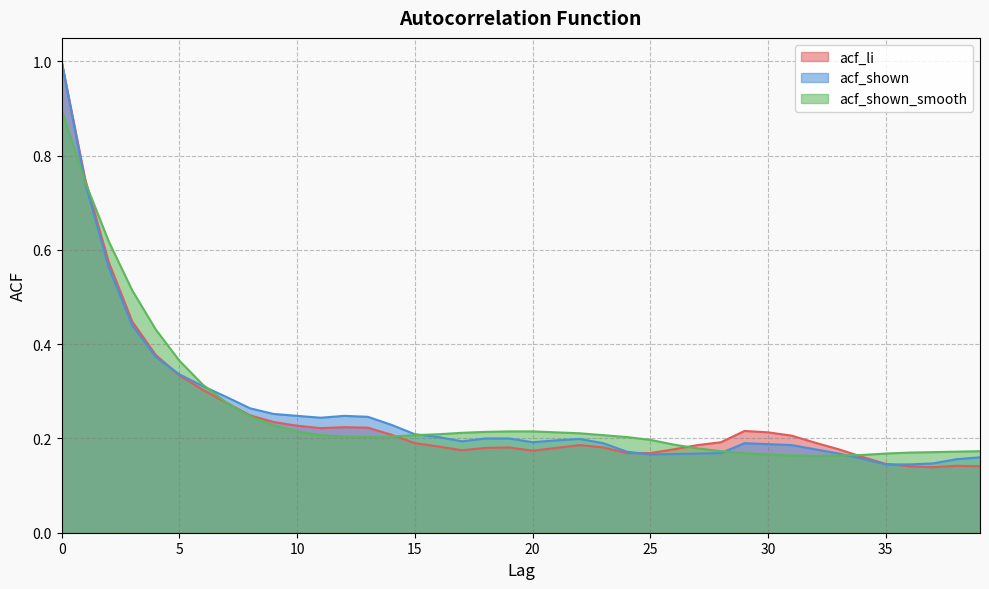

What is the average value of the acf_li series?

0.3